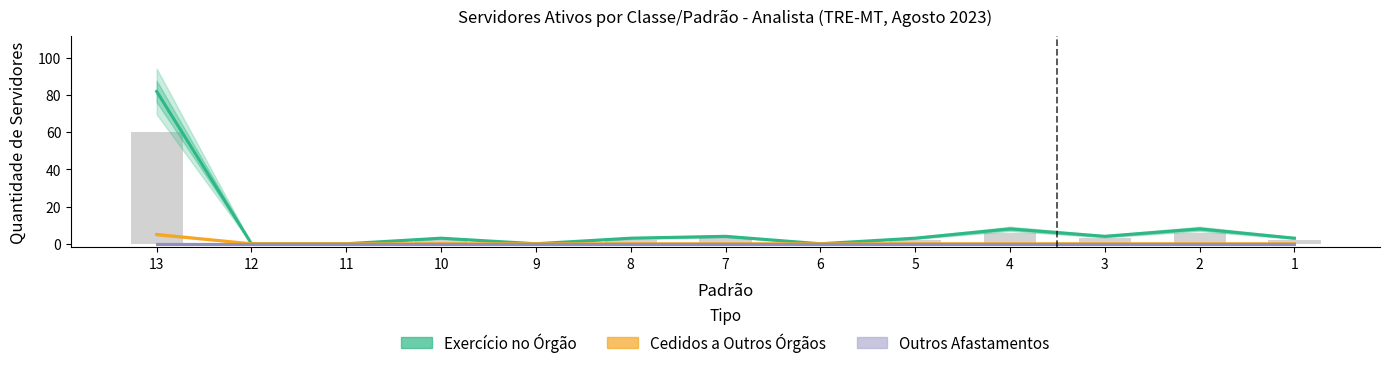

What are all the series names shown in the legend?

Exercício no Órgão, Cedidos a Outros Órgãos, Outros Afastamentos